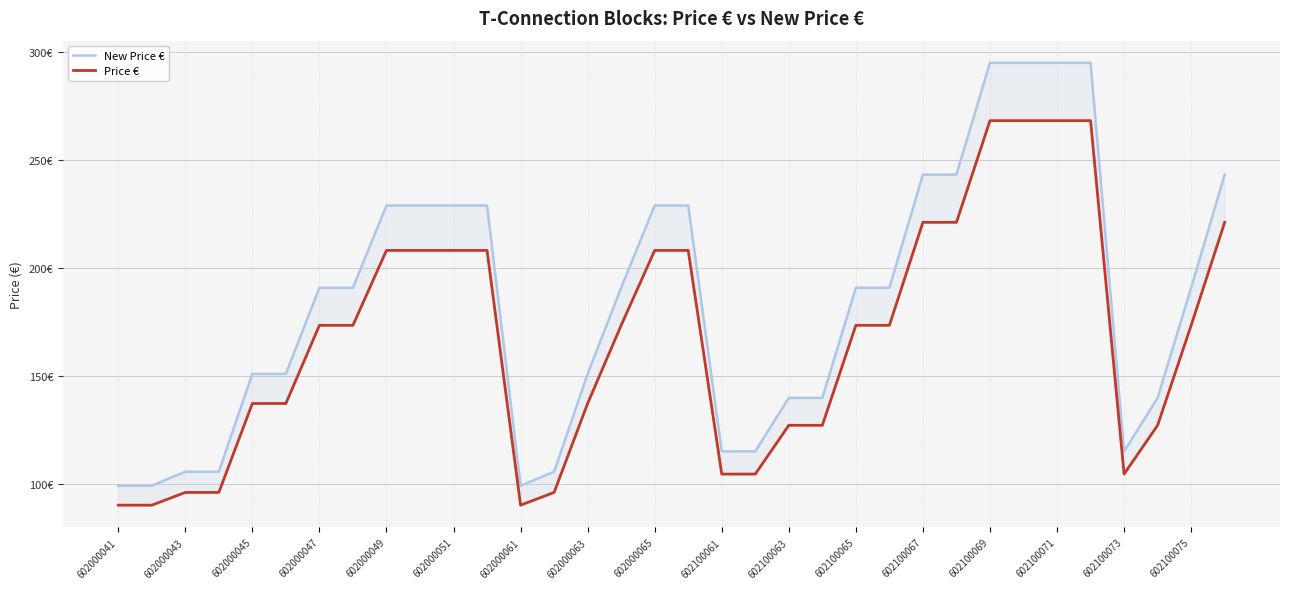

Is the value of New Price € at 602000045 greater than the value of Price € at 602000063?

No